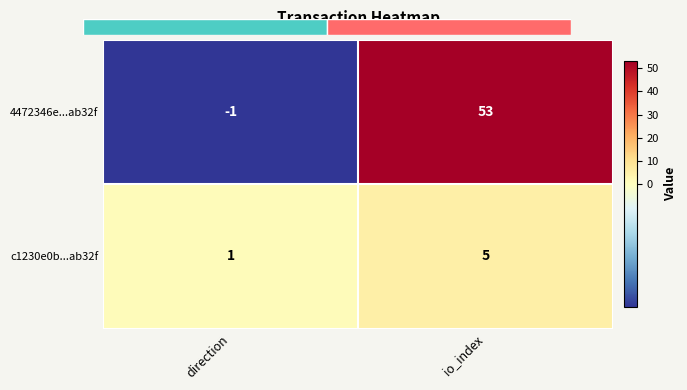

Which category has the highest value across all series?

io_index